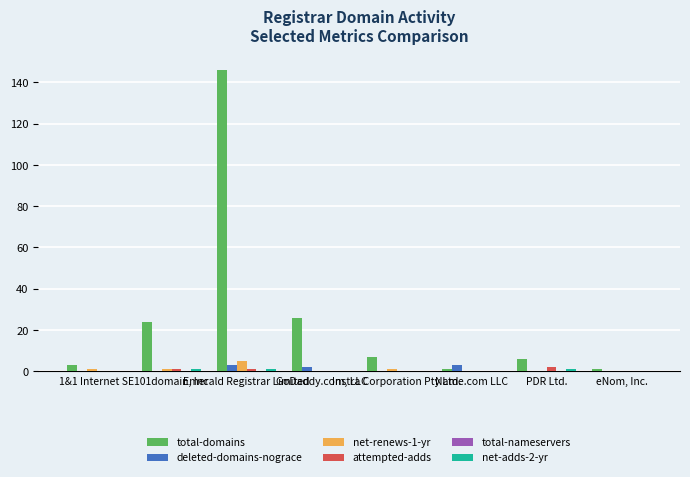

True or false: attempted-adds has a value of 1 at GoDaddy.com, LLC.

False